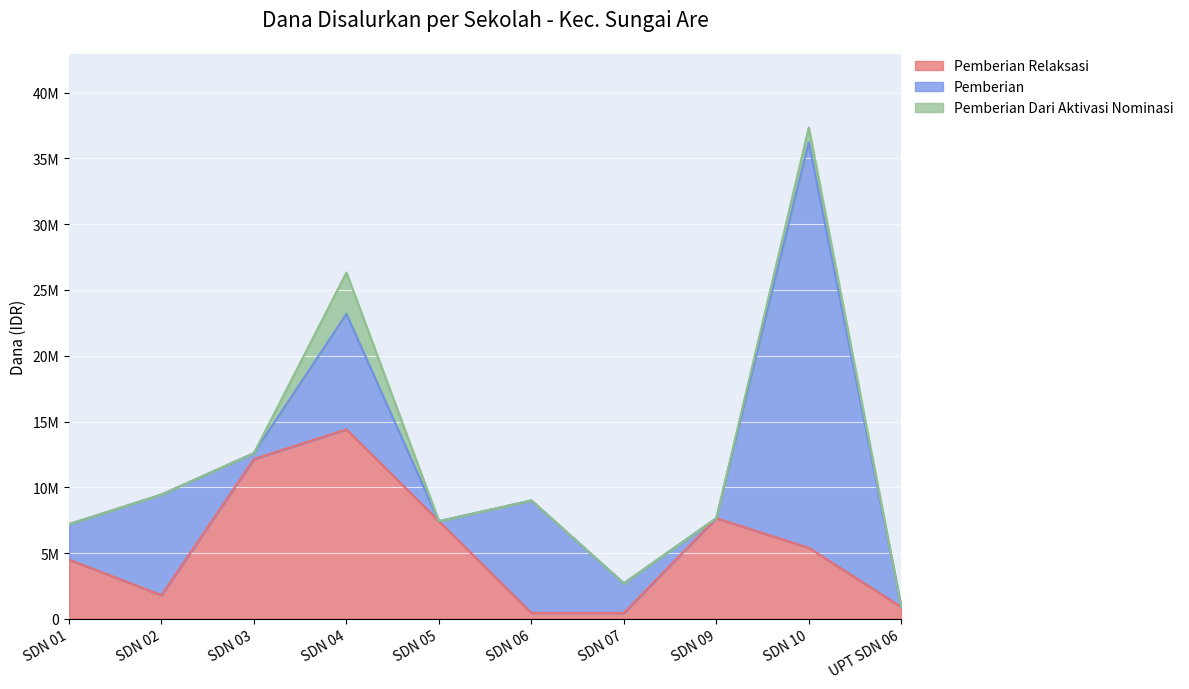

Reading right to left, transcribe all the data shown in this chart.

Pemberian Relaksasi: UPT SDN 06=900000	SDN 10=5400000	SDN 09=7650000	SDN 07=450000	SDN 06=450000	SDN 05=7425000	SDN 04=14400000	SDN 03=12150000	SDN 02=1800000	SDN 01=4500000
Pemberian: UPT SDN 06=0	SDN 10=30825000	SDN 09=0	SDN 07=2250000	SDN 06=8550000	SDN 05=0	SDN 04=8775000	SDN 03=450000	SDN 02=7650000	SDN 01=2700000
Pemberian Dari Aktivasi Nominasi: UPT SDN 06=0	SDN 10=1125000	SDN 09=0	SDN 07=0	SDN 06=0	SDN 05=0	SDN 04=3150000	SDN 03=0	SDN 02=0	SDN 01=0